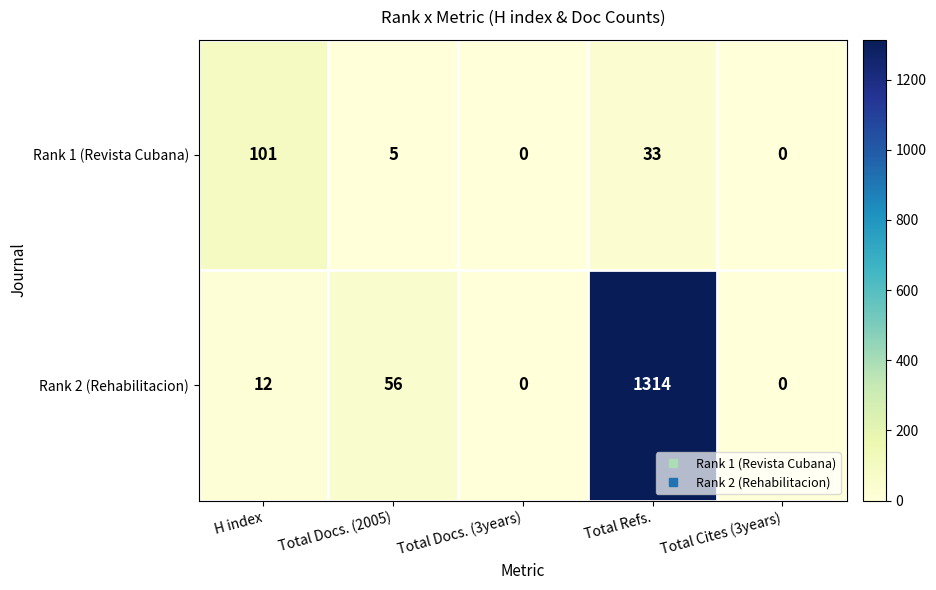

Reading left to right, what are all the values shown in this chart?

Rank 1 (Revista Cubana): 101	5	0	33	0
Rank 2 (Rehabilitacion): 12	56	0	1314	0